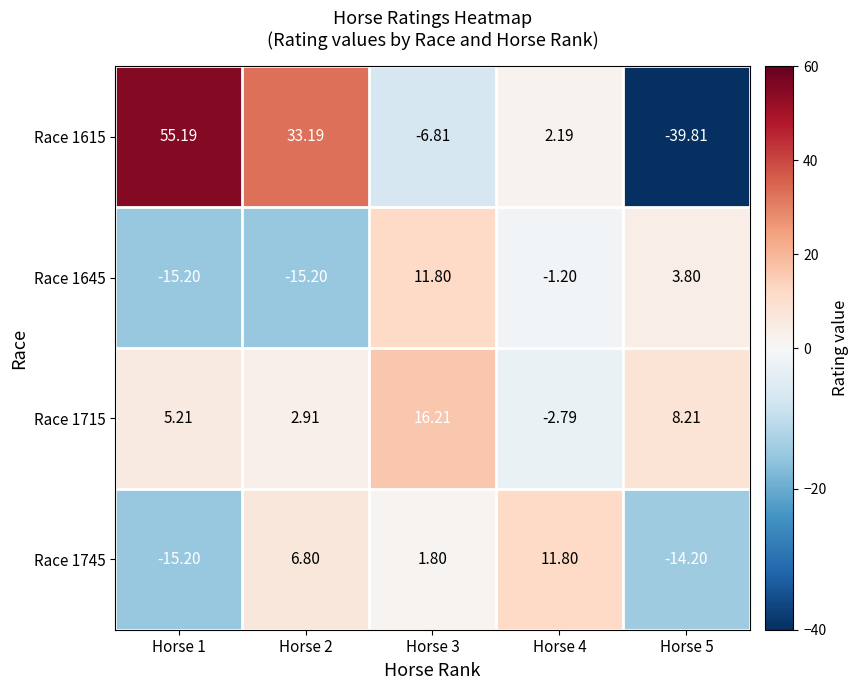

Is the value of Race 1715 at Horse 5 greater than the value of Race 1745 at Horse 2?

Yes